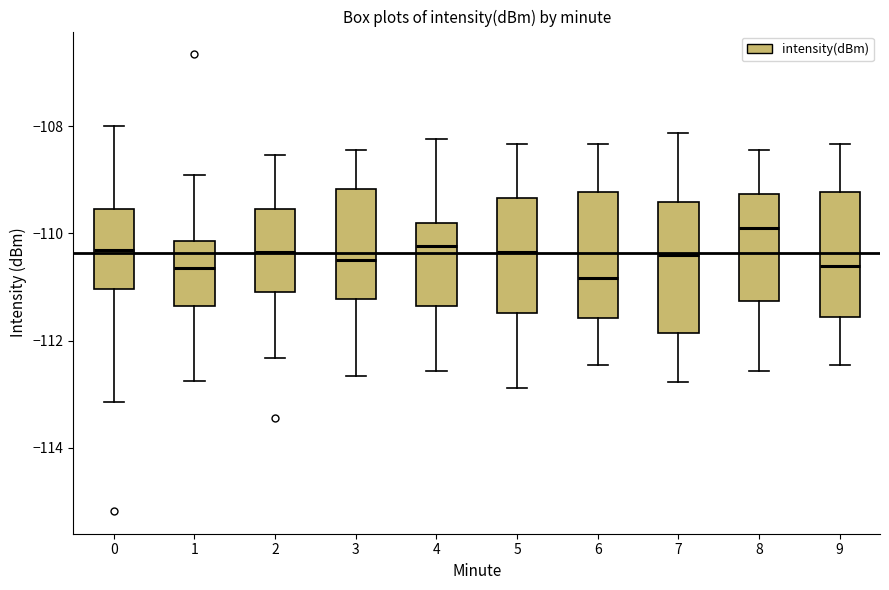

Reading left to right, read every box against the y-axis: the position of its median line, the range the box covers, and the ends of its whiskers. The values are not printed on the chart, so give them approximately, as read against the axis.

0: median -110.4, box -111.0 to -109.6, whiskers -113.2 to -108.0
1: median -110.6, box -111.4 to -110.2, whiskers -112.8 to -109.0
2: median -110.4, box -111.0 to -109.6, whiskers -112.4 to -108.6
3: median -110.6, box -111.2 to -109.2, whiskers -112.6 to -108.4
4: median -110.2, box -111.4 to -109.8, whiskers -112.6 to -108.2
5: median -110.4, box -111.4 to -109.4, whiskers -112.8 to -108.4
6: median -110.8, box -111.6 to -109.2, whiskers -112.4 to -108.4
7: median -110.4, box -111.8 to -109.4, whiskers -112.8 to -108.2
8: median -109.8, box -111.2 to -109.2, whiskers -112.6 to -108.4
9: median -110.6, box -111.6 to -109.2, whiskers -112.4 to -108.4